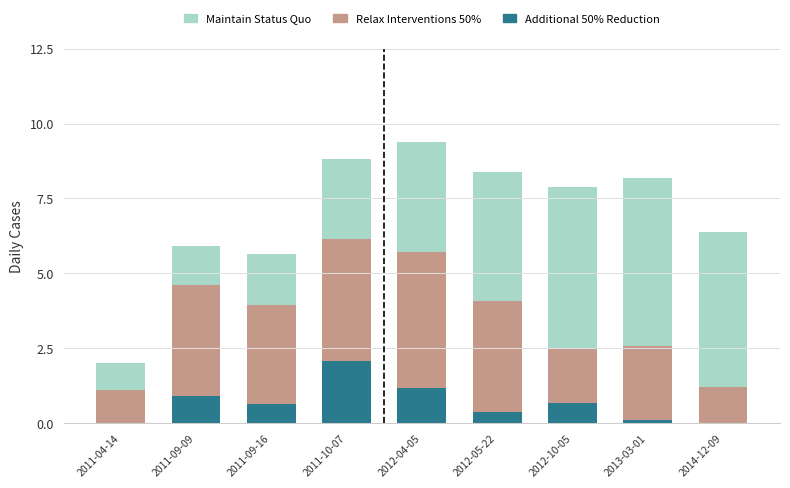

True or false: Additional 50% Reduction has a value of 0.9 at 2011-09-09.

True